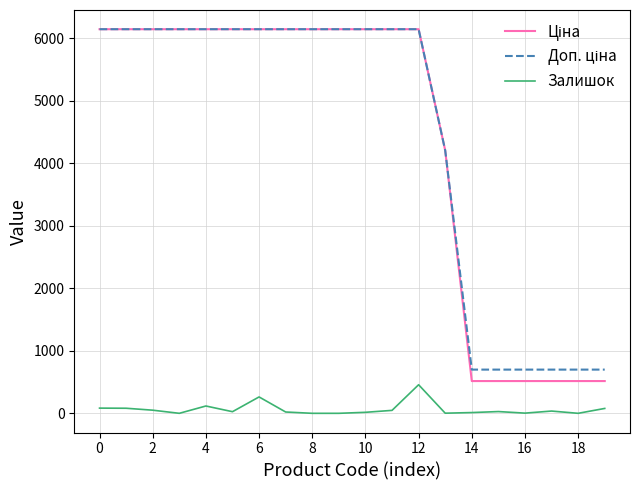

Reading left to right, list all the values displayed in this chart.

Ціна: 6143.2	6143.2	6143.2	6143.2	6143.2	6143.2	6143.2	6143.2	6143.2	6143.2	6143.2	6143.2	6143.2	4204.8	515.8	515.8	515.8	515.8	515.8	515.8
Доп. ціна: 6143.2	6143.2	6143.2	6143.2	6143.2	6143.2	6143.2	6143.2	6143.2	6143.2	6143.2	6143.2	6143.2	4205.0	699.0	699.0	699.0	699.0	699.0	699.0
Залишок: 83.0	81.0	50.0	0.0	117.0	26.0	262.0	21.0	0.0	0.0	16.0	47.0	457.0	2.0	12.0	28.0	3.0	36.0	0.0	78.0